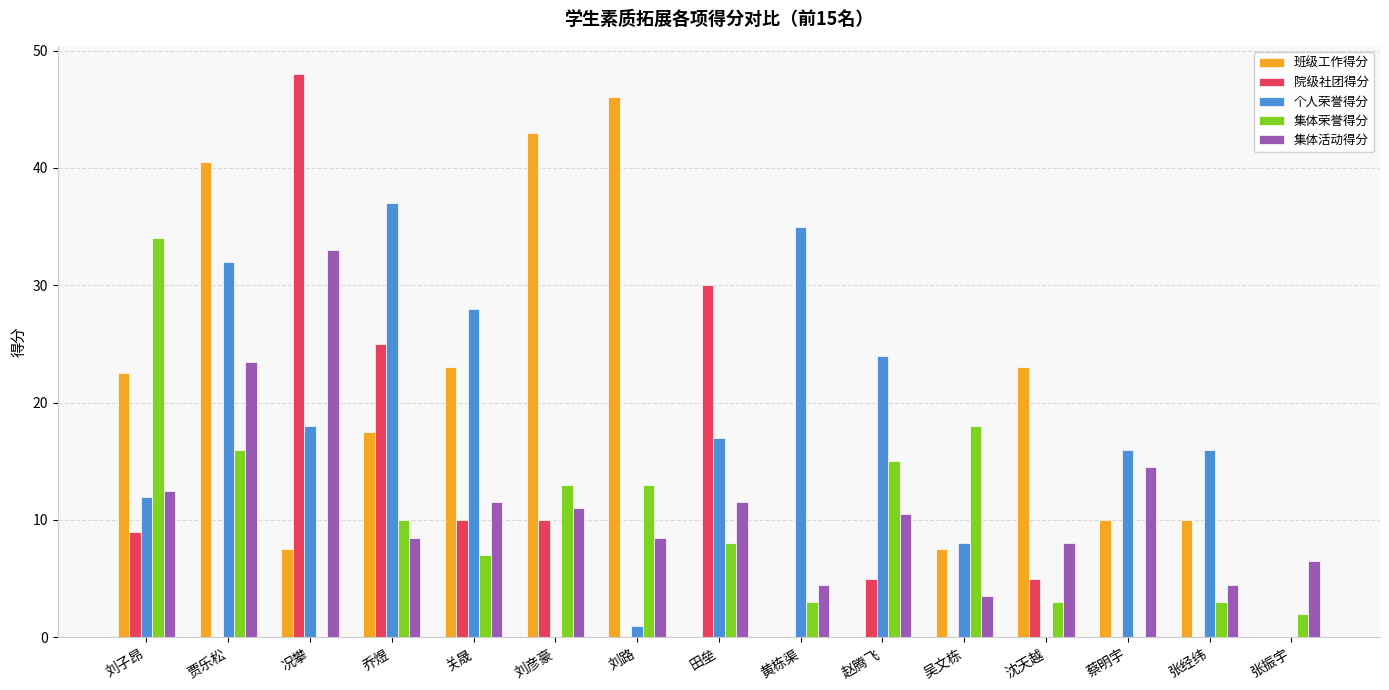

Is the value of 集体活动得分 at 刘子昂 greater than the value of 个人荣誉得分 at 张振宇?

Yes